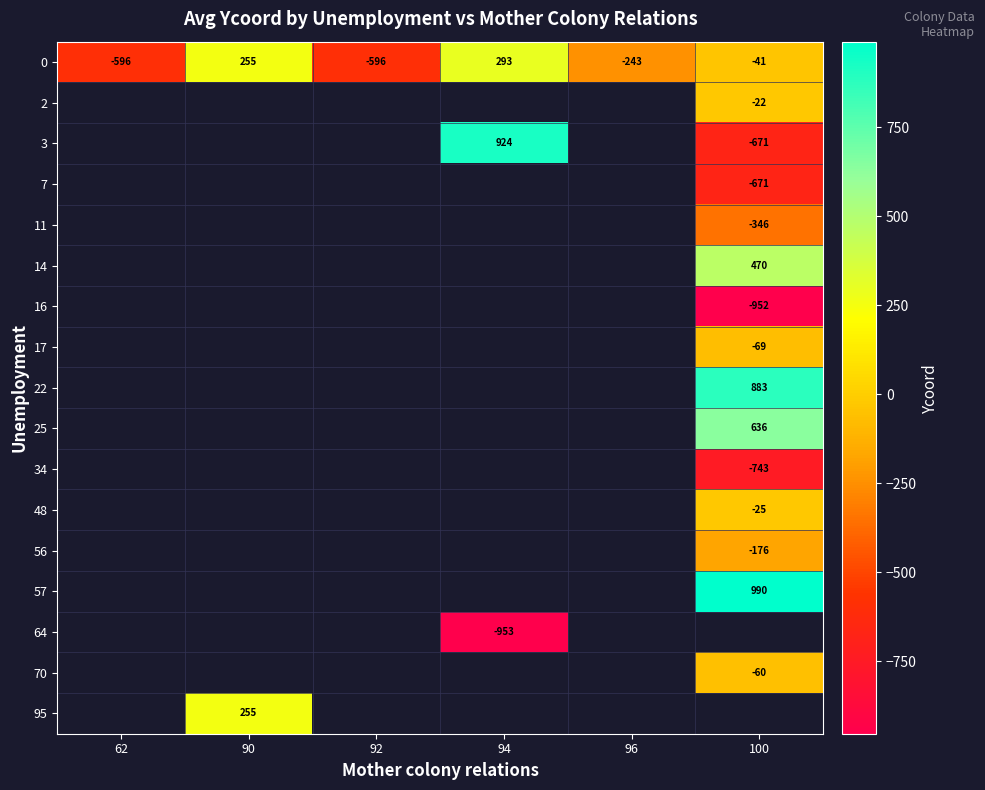

Is it true that 0 equals -68 at 100?

False